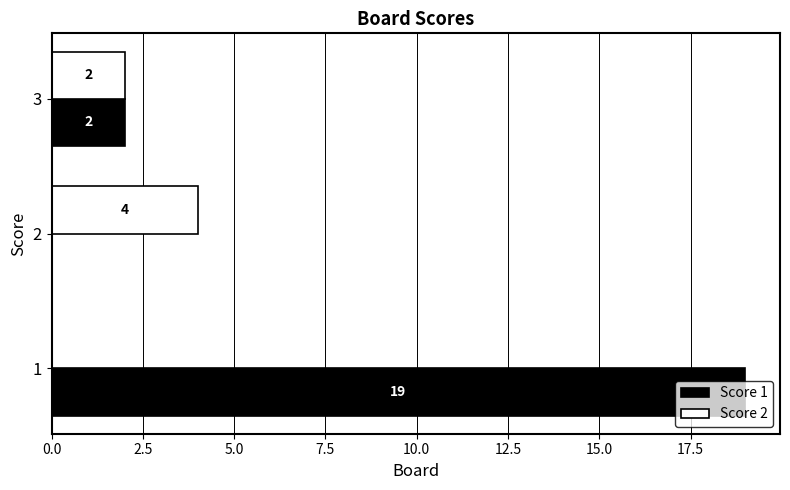

What is the sum of all Score 1 values?

21